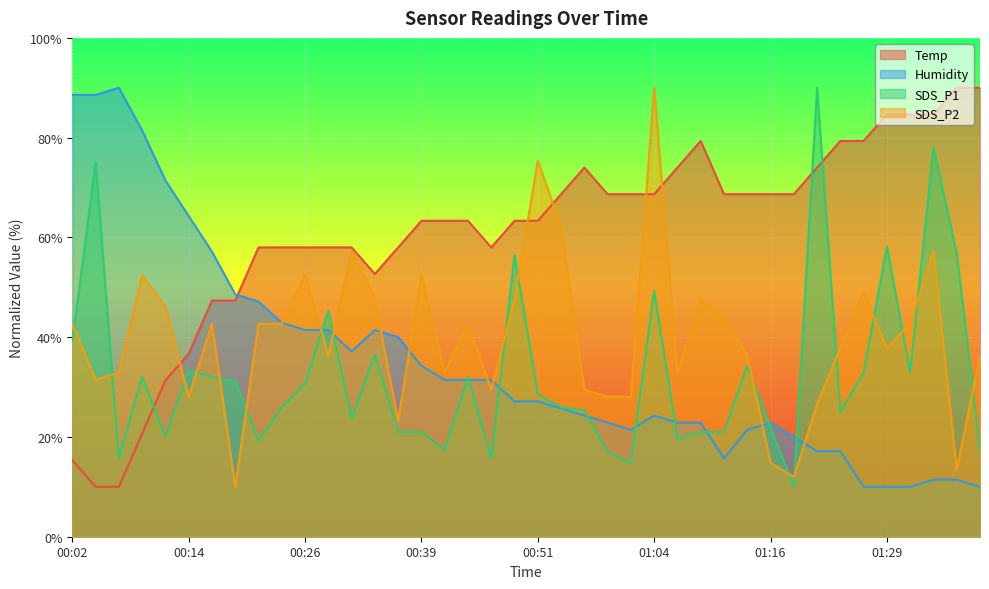

What is the label of the 35th point from the right?

00:14